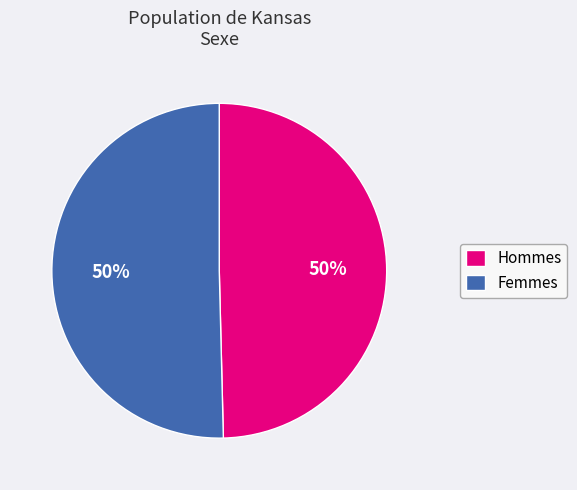

Approximately how many times larger is the value at Femmes compared to Hommes?

1.0